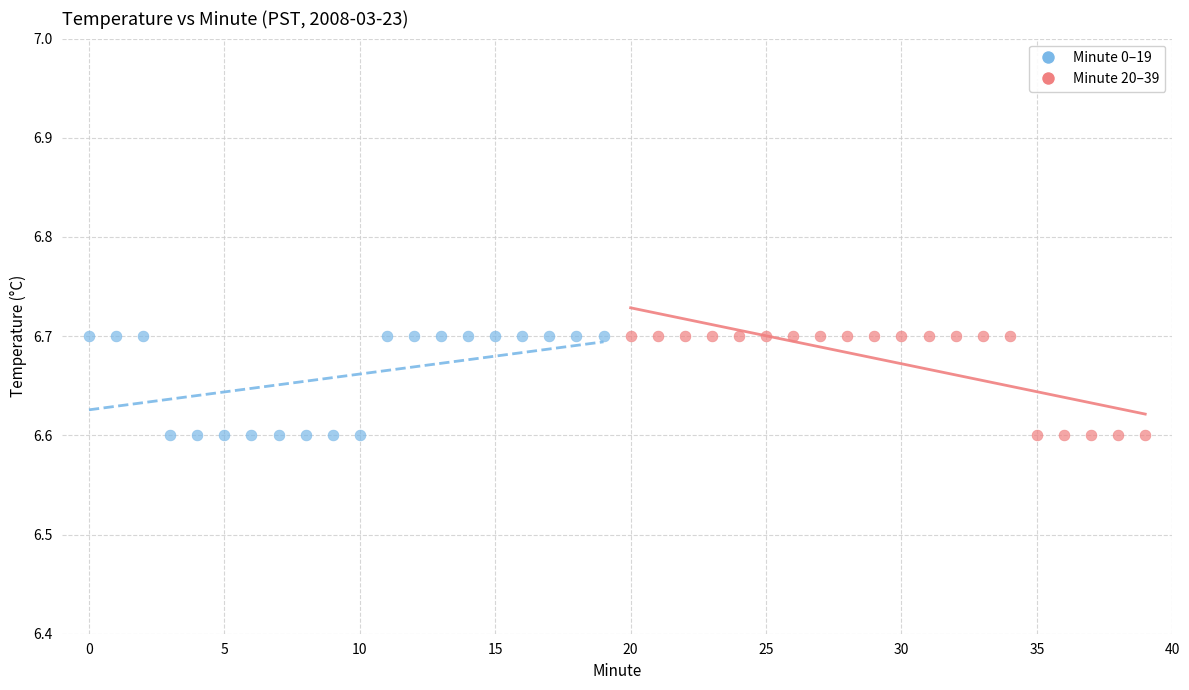

What are all the series names shown in the legend?

Minute 0–19, Minute 20–39